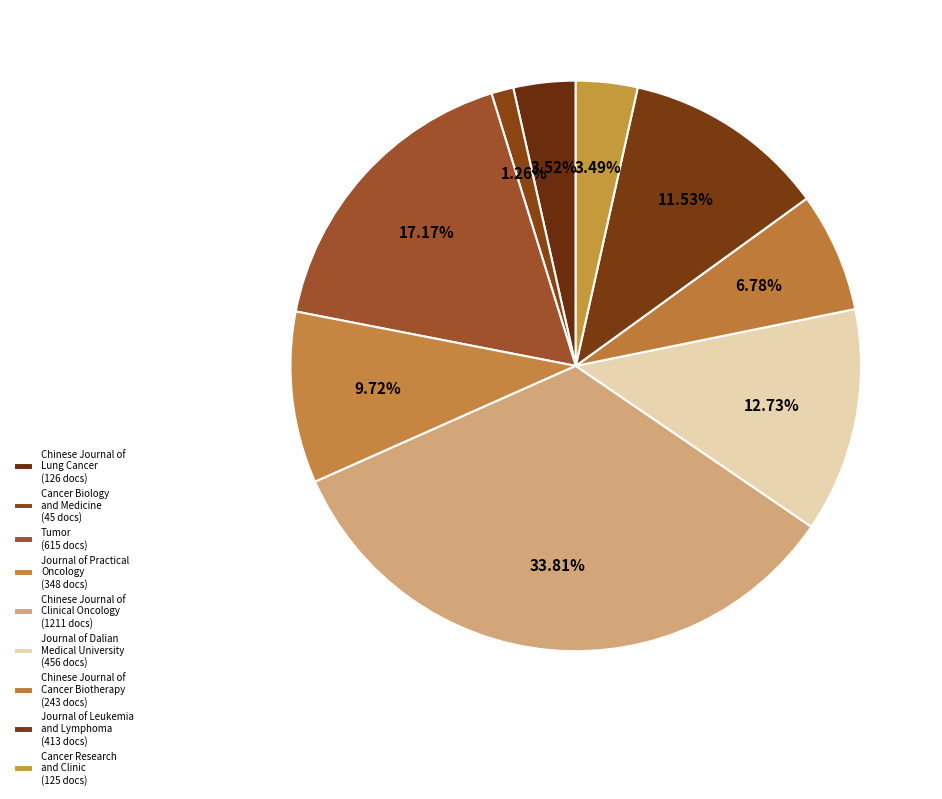

Rank the categories by value from lowest to highest.

Cancer Biology and Medicine, Cancer Research and Clinic, Chinese Journal of Lung Cancer, Chinese Journal of Cancer Biotherapy, Journal of Practical Oncology, Journal of Leukemia and Lymphoma, Journal of Dalian Medical University, Tumor, Chinese Journal of Clinical Oncology